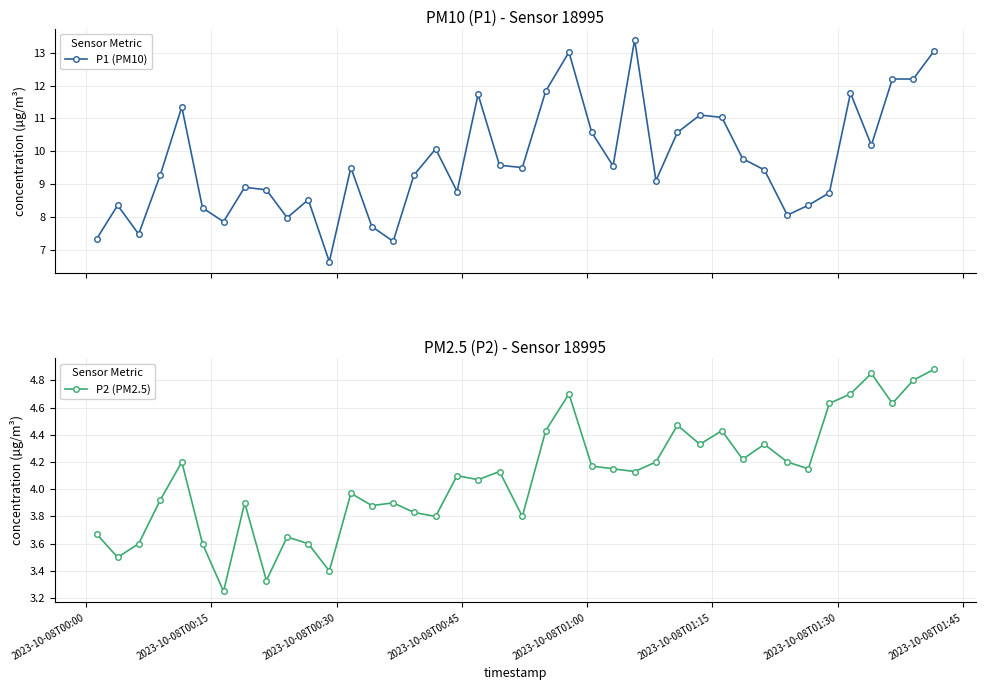

What are all the series names shown in the legend?

P1 (PM10), P2 (PM2.5)